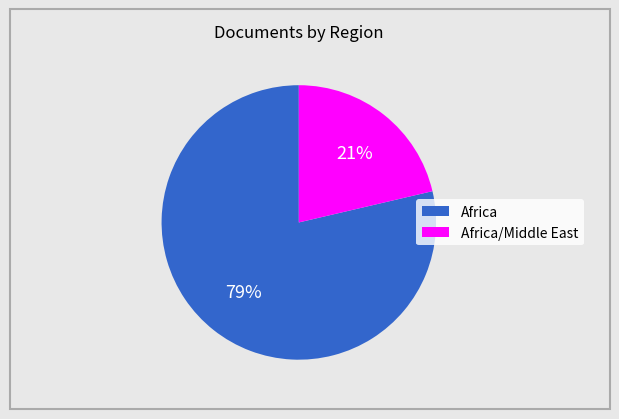

Is there any slice that represents more than half of the pie?

Yes